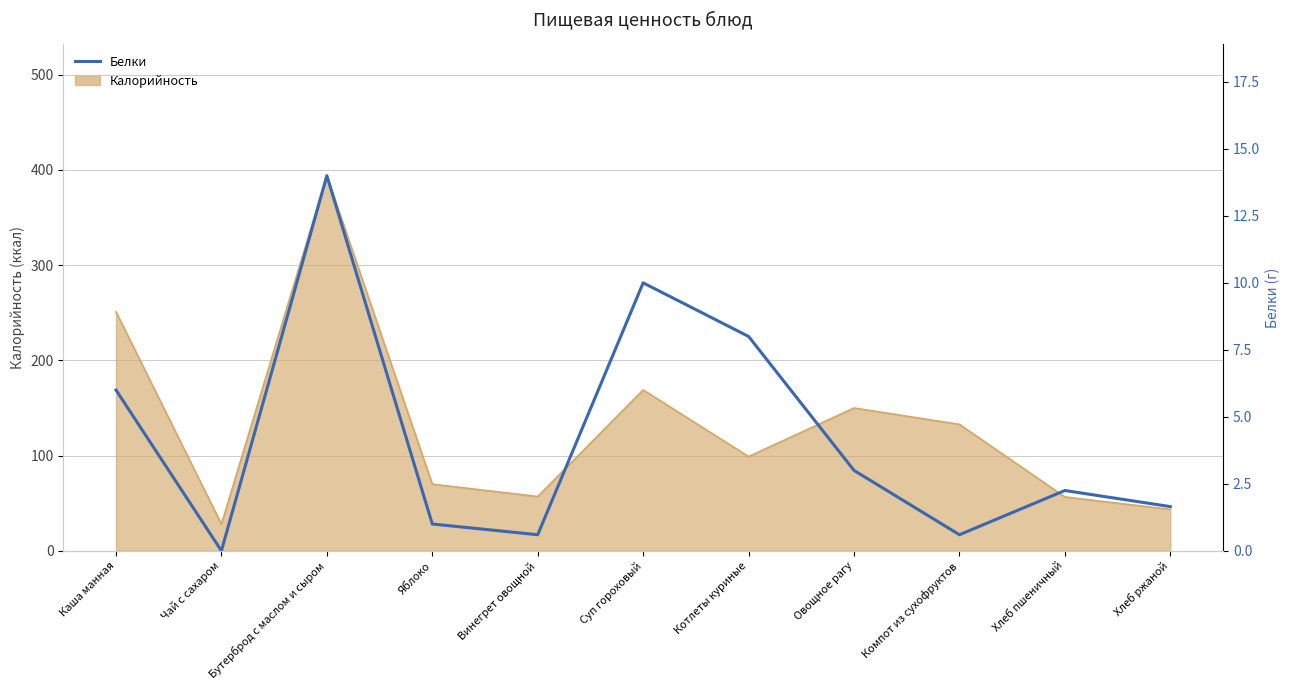

Where is the data nearest to the value 7?

Каша манная